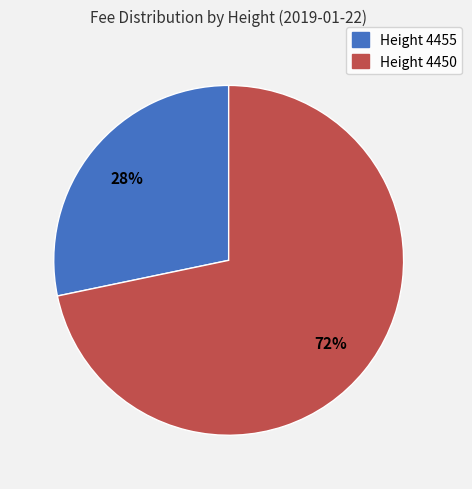

How many segments does this pie chart have?

2